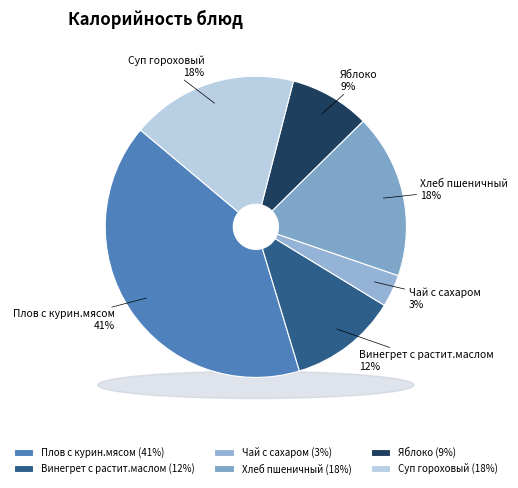

How much of the chart is everything except Яблоко?

91.4%